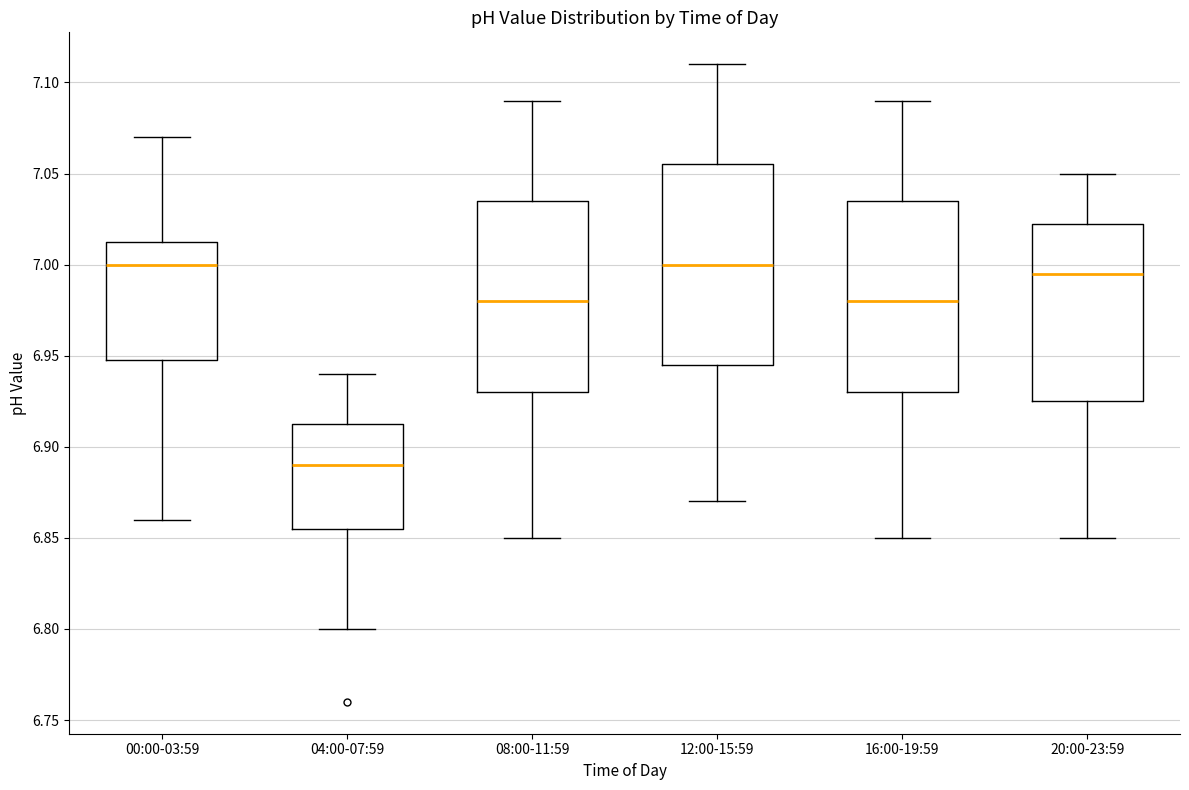

Reading left to right, read every box against the y-axis: the position of its median line, the range the box covers, and the ends of its whiskers. The values are not printed on the chart, so give them approximately, as read against the axis.

00:00-03:59: median 7.000, box 6.950 to 7.015, whiskers 6.860 to 7.070
04:00-07:59: median 6.890, box 6.855 to 6.915, whiskers 6.800 to 6.940
08:00-11:59: median 6.980, box 6.930 to 7.035, whiskers 6.850 to 7.090
12:00-15:59: median 7.000, box 6.945 to 7.055, whiskers 6.870 to 7.110
16:00-19:59: median 6.980, box 6.930 to 7.035, whiskers 6.850 to 7.090
20:00-23:59: median 6.995, box 6.925 to 7.025, whiskers 6.850 to 7.050